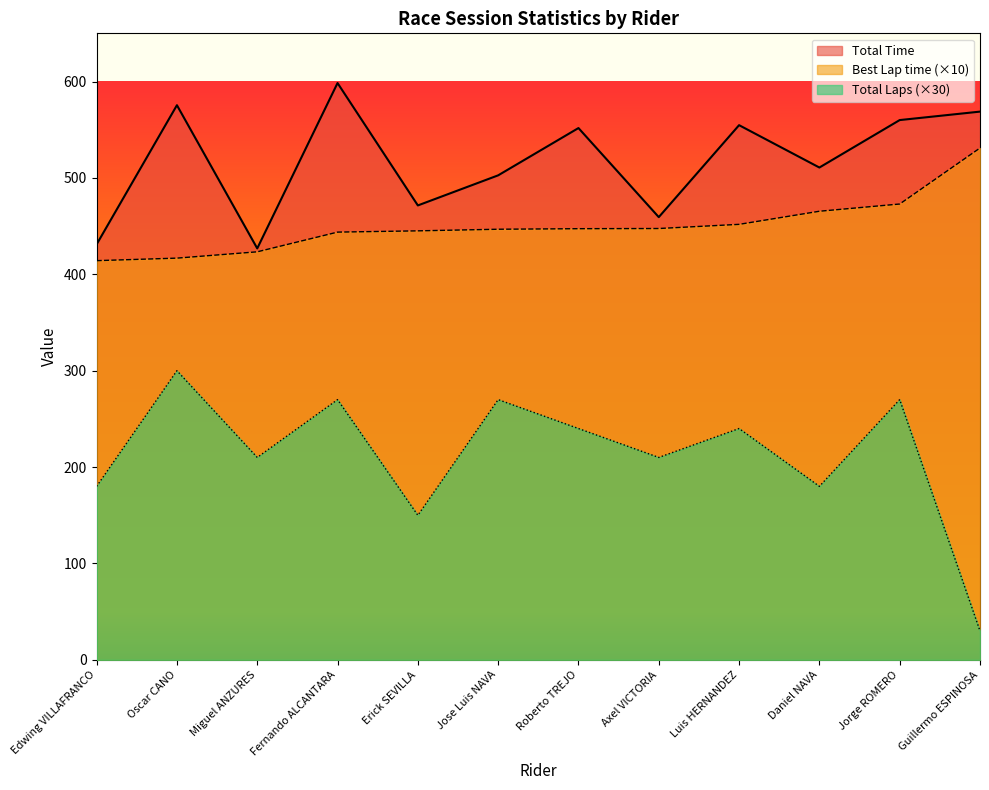

What is the difference between the Total Time values at Guillermo ESPINOSA and Luis HERNANDEZ?

14.1